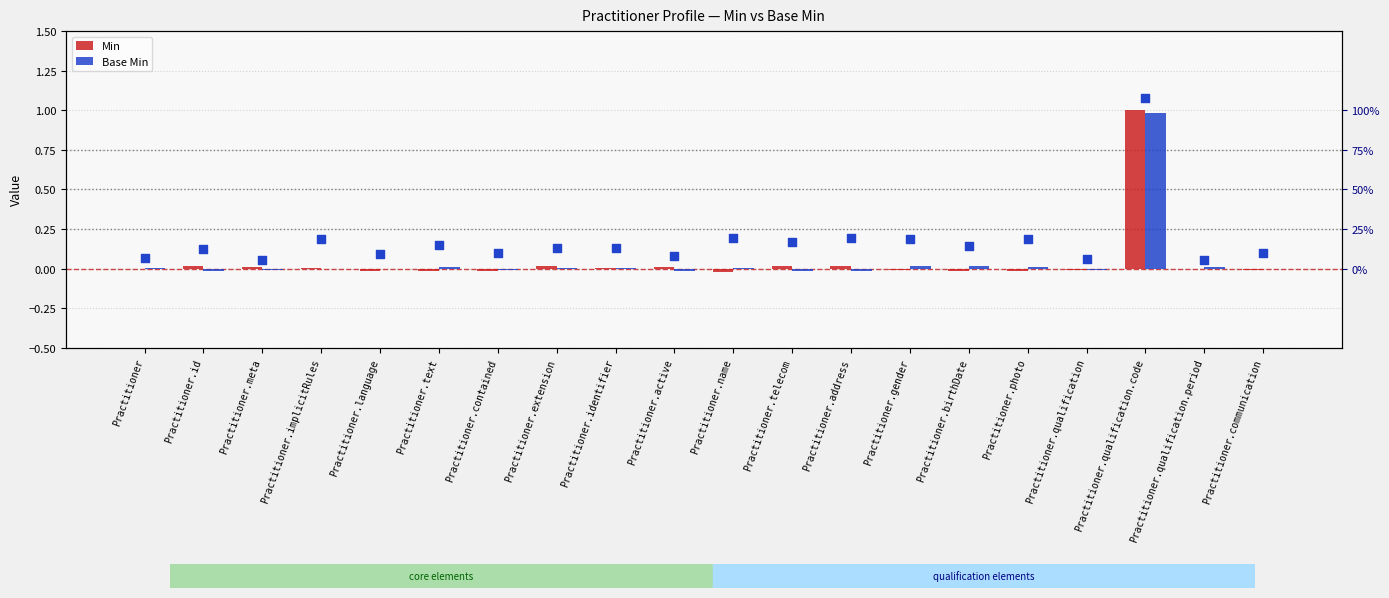

Which series has the largest total across all categories?

Min